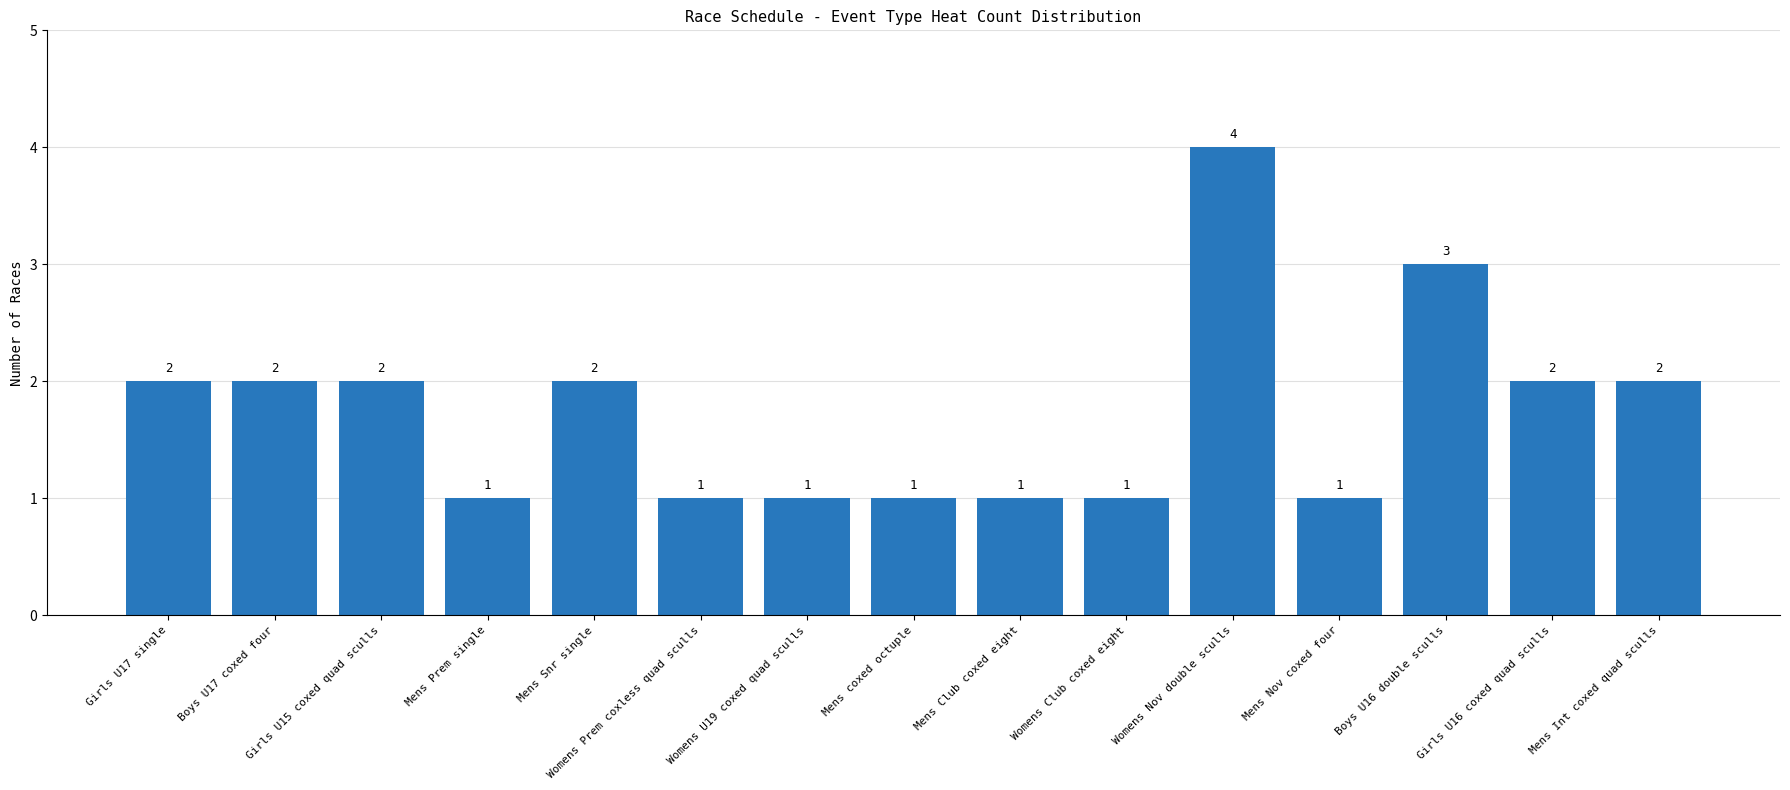

Approximately how many times larger is the value at Mens coxed octuple compared to Mens Prem single?

1.0